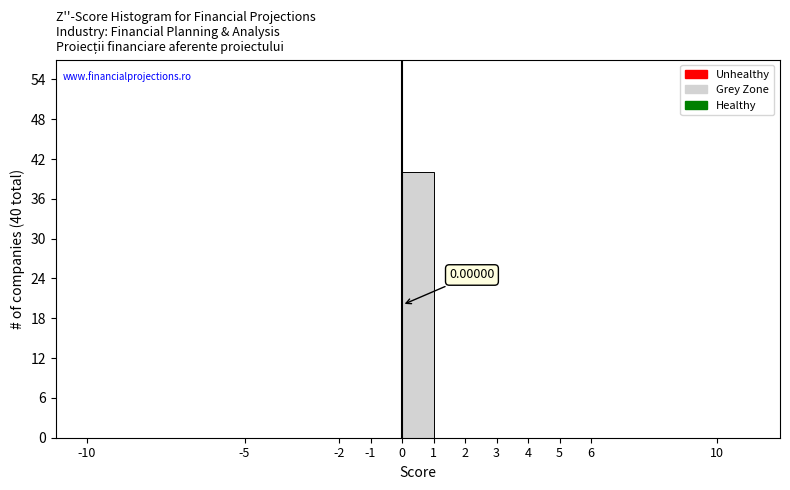

Over which range of the x-axis is the bar tallest?

0 to 1